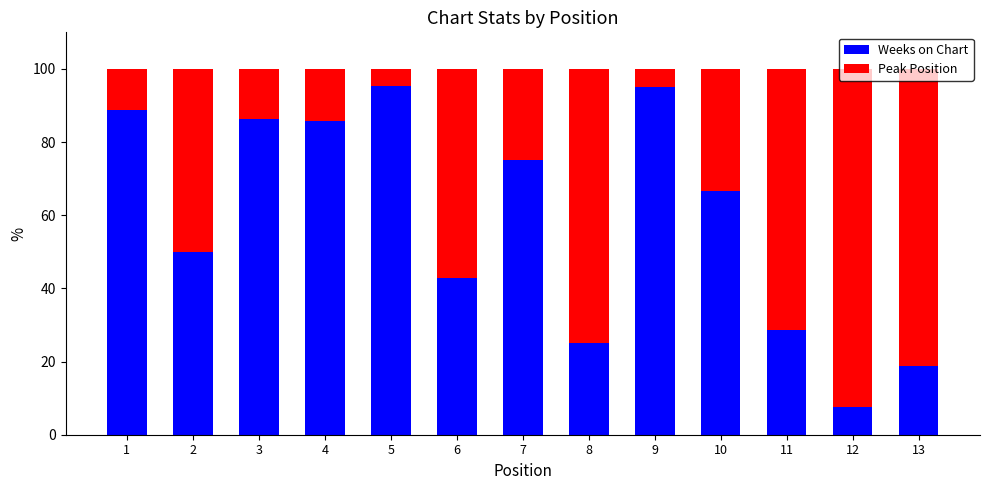

What is the total value across all series at 2?

100.0